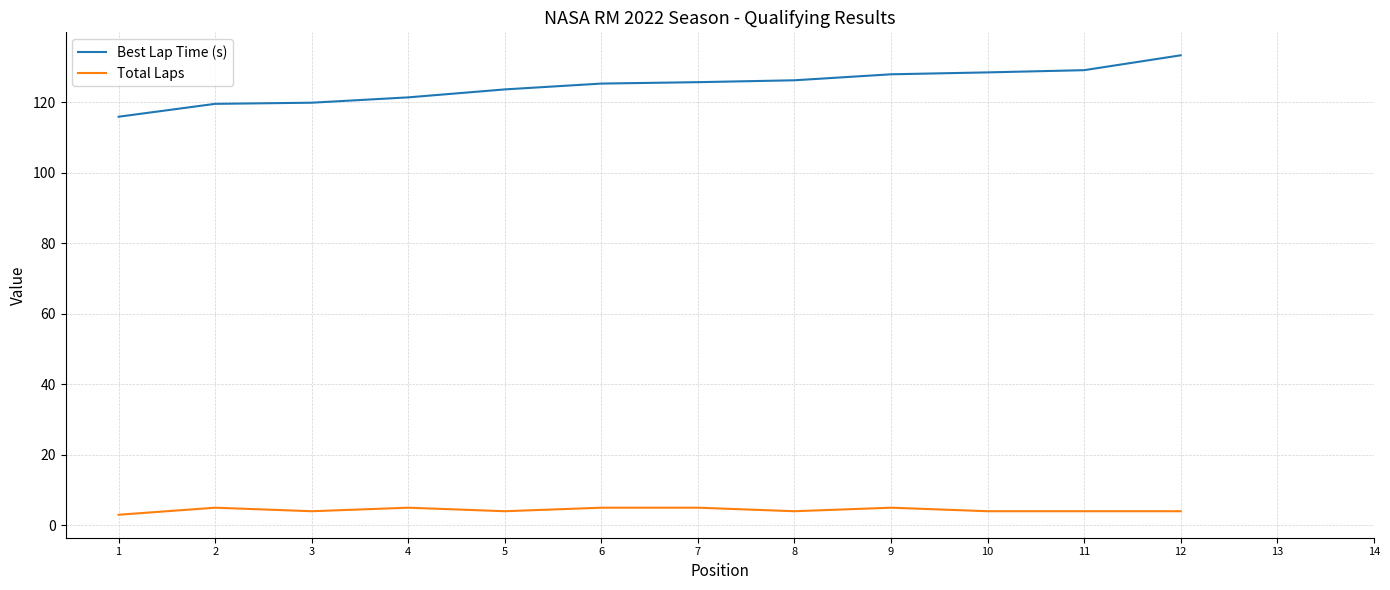

Does the chart display data point markers on the line(s)?

No